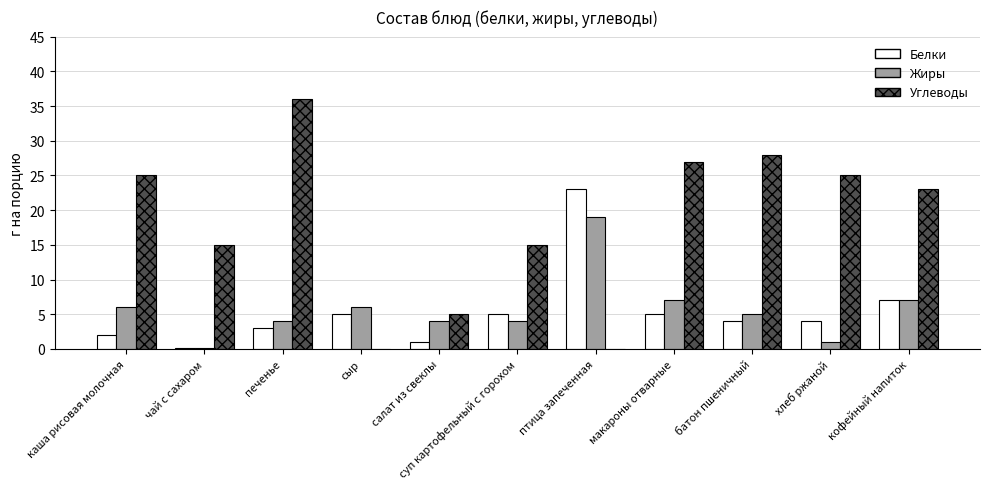

At which label does Белки first exceed 4?

сыр